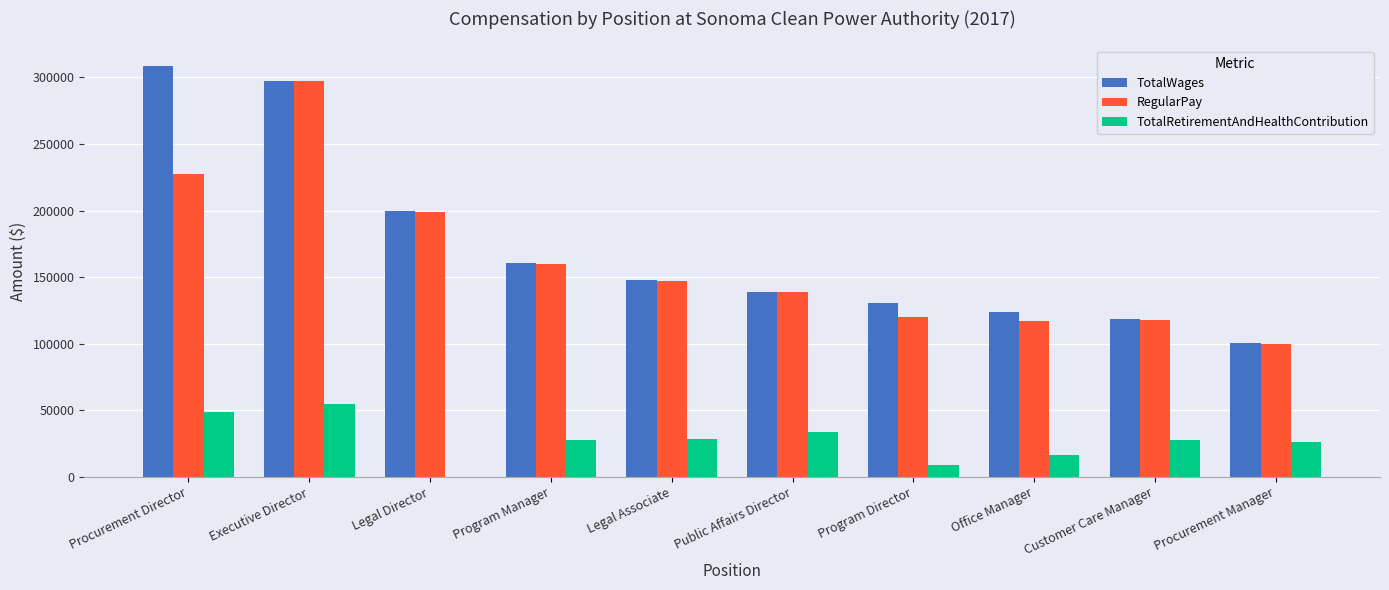

What is the total value across all series at Public Affairs Director?

310838